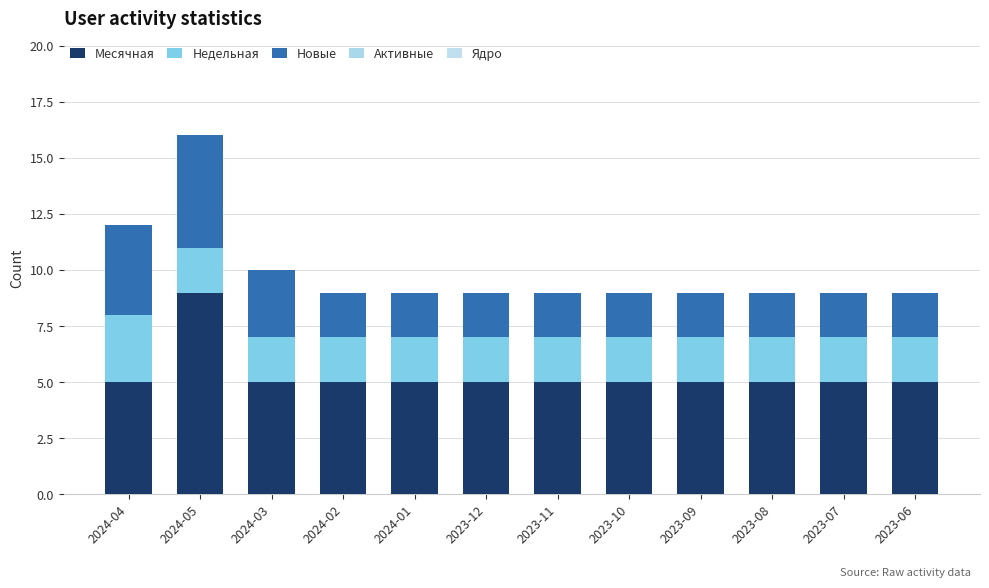

What is the label of the 9th bar from the left?

2023-09